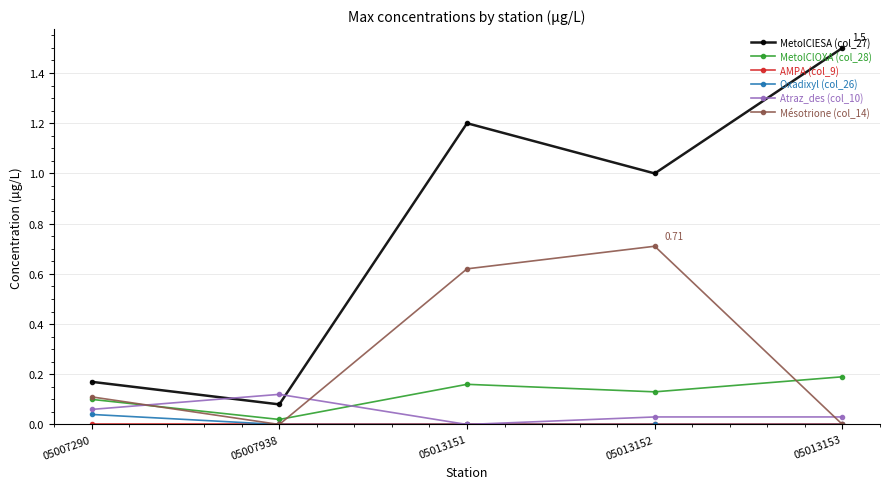

True or false: Mésotrione (col_14) and MetolClOXA (col_28) cross at least once.

True